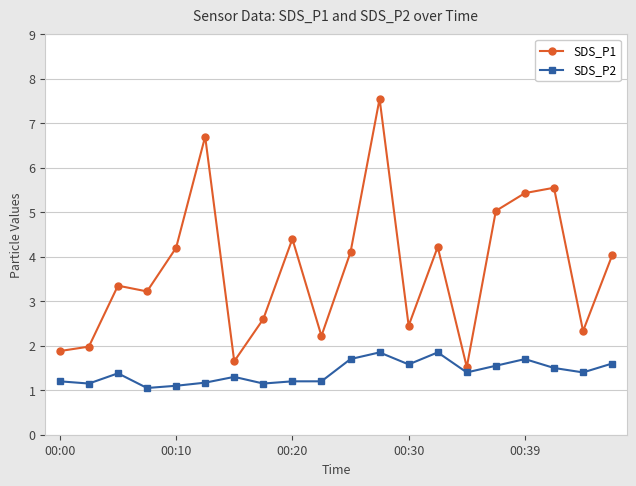

What is the smallest value displayed?

1.1